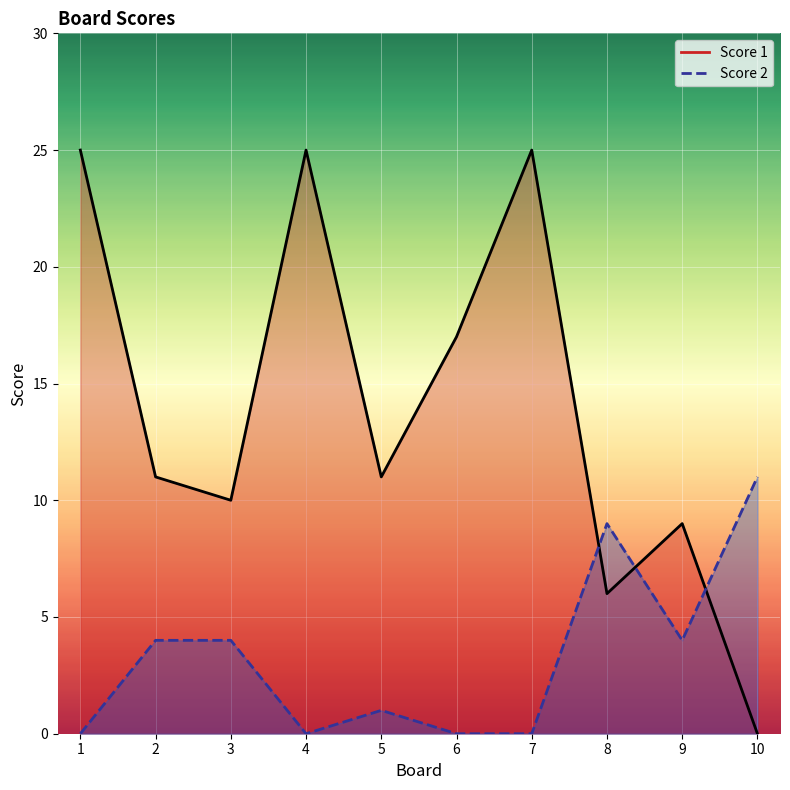

True or false: Score 1 has a value of 25 at 4.

True